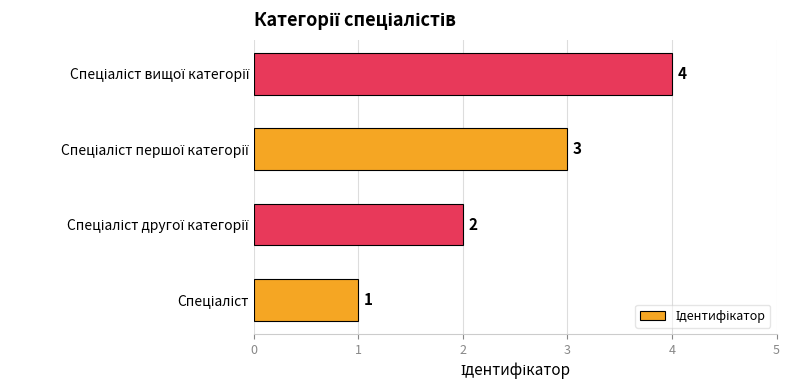

How many bars are there in total?

4